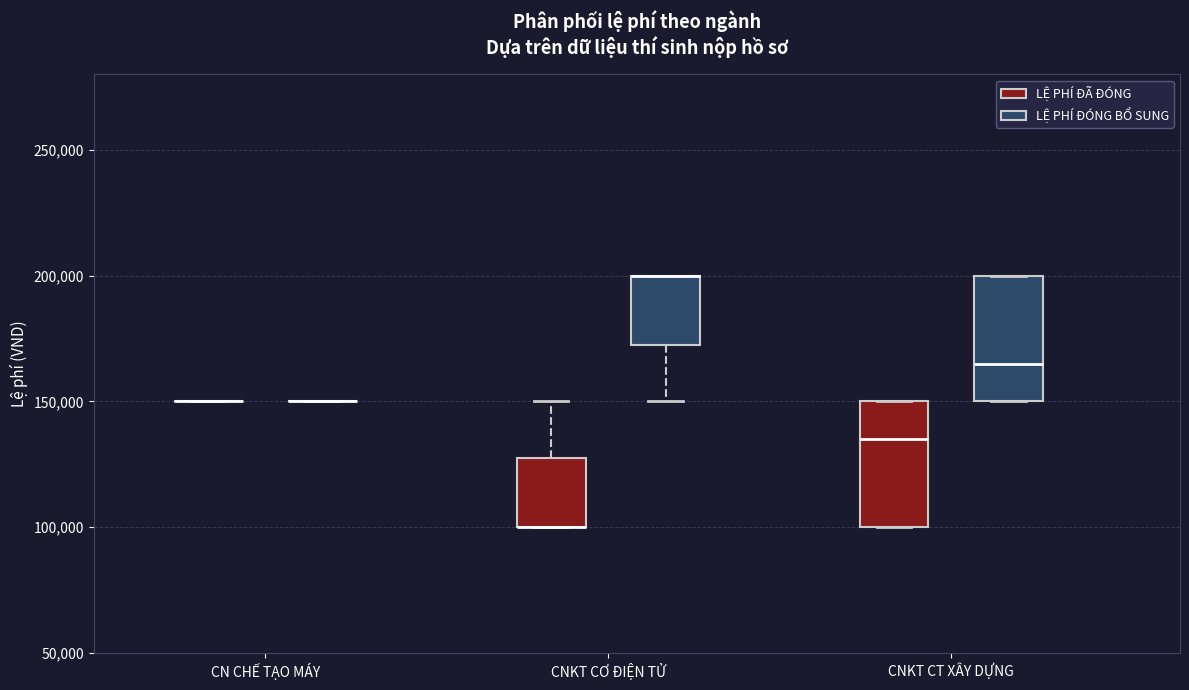

Reading left to right, transcribe this box plot: for each box, give where its median line is, the range the box spans, and where its two whiskers end, as read against the y-axis. The values are not printed on the chart, so give them approximately, as read against the axis.

CN CHẾ TẠO MÁY (LỆ PHÍ ĐÃ ĐÓNG): box collapsed to a line at 150000, whiskers 150000 to 150000
CN CHẾ TẠO MÁY (LỆ PHÍ ĐÓNG BỔ SUNG): box collapsed to a line at 150000, whiskers 150000 to 150000
CNKT CƠ ĐIỆN TỬ (LỆ PHÍ ĐÃ ĐÓNG): median 100000 (drawn on the box's lower edge), box 100000 to 130000, whiskers 100000 to 150000
CNKT CƠ ĐIỆN TỬ (LỆ PHÍ ĐÓNG BỔ SUNG): median 200000 (drawn on the box's upper edge), box 175000 to 200000, whiskers 150000 to 200000
CNKT CT XÂY DỰNG (LỆ PHÍ ĐÃ ĐÓNG): median 135000, box 100000 to 150000, whiskers 100000 to 150000
CNKT CT XÂY DỰNG (LỆ PHÍ ĐÓNG BỔ SUNG): median 165000, box 150000 to 200000, whiskers 150000 to 200000